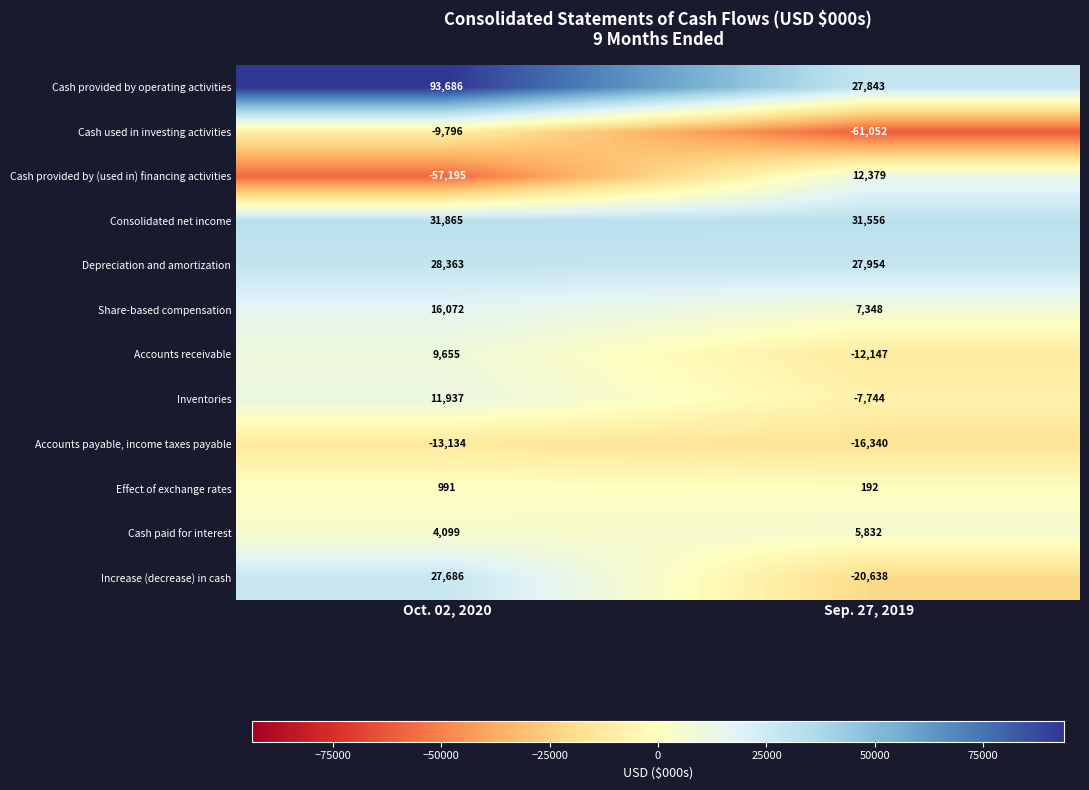

What is the difference between the Depreciation and amortization values at Oct. 02, 2020 and Sep. 27, 2019?

409